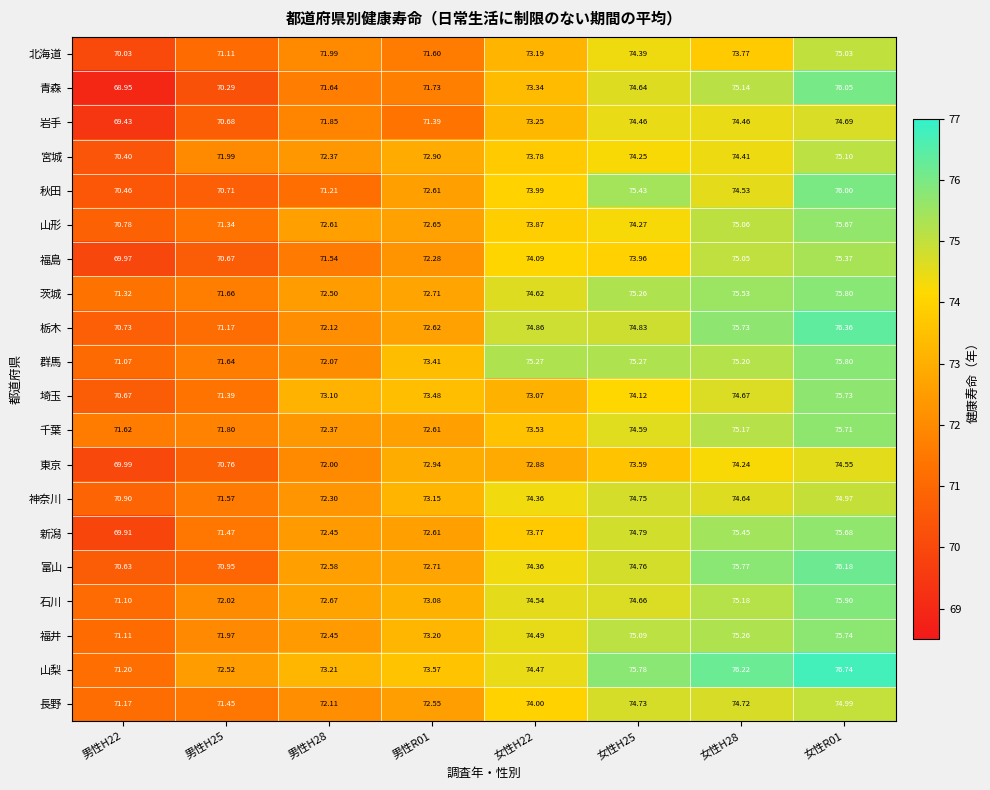

Between 男性H25 and 女性R01, which series saw the biggest shift?

青森